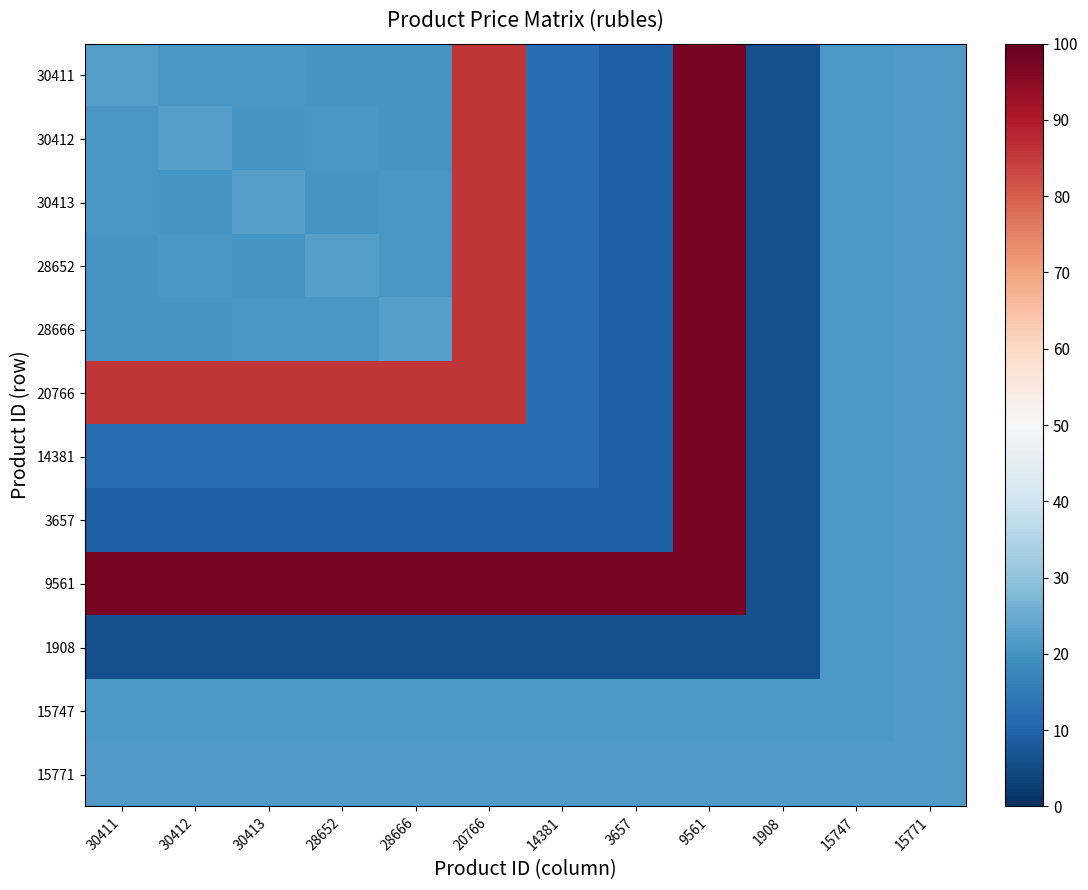

Reading right to left, extract all data points from this chart.

30411: 15771=21.7	15747=21.4	1908=6.0	9561=97.4	3657=9.2	14381=12.1	20766=85.6	28666=20.4	28652=20.4	30413=21.1	30412=21.1	30411=22.3
30412: 15771=21.7	15747=21.4	1908=6.0	9561=97.4	3657=9.2	14381=12.1	20766=85.6	28666=20.4	28652=21.1	30413=20.4	30412=22.3	30411=21.1
30413: 15771=21.7	15747=21.4	1908=6.0	9561=97.4	3657=9.2	14381=12.1	20766=85.6	28666=21.1	28652=20.4	30413=22.3	30412=20.4	30411=21.1
28652: 15771=21.7	15747=21.4	1908=6.0	9561=97.4	3657=9.2	14381=12.1	20766=85.6	28666=21.1	28652=22.3	30413=20.4	30412=21.1	30411=20.4
28666: 15771=21.7	15747=21.4	1908=6.0	9561=97.4	3657=9.2	14381=12.1	20766=85.6	28666=22.3	28652=21.1	30413=21.1	30412=20.4	30411=20.4
20766: 15771=21.7	15747=21.4	1908=6.0	9561=97.4	3657=9.2	14381=12.1	20766=85.6	28666=85.6	28652=85.6	30413=85.6	30412=85.6	30411=85.6
14381: 15771=21.7	15747=21.4	1908=6.0	9561=97.4	3657=9.2	14381=12.1	20766=12.1	28666=12.1	28652=12.1	30413=12.1	30412=12.1	30411=12.1
3657: 15771=21.7	15747=21.4	1908=6.0	9561=97.4	3657=9.2	14381=9.2	20766=9.2	28666=9.2	28652=9.2	30413=9.2	30412=9.2	30411=9.2
9561: 15771=21.7	15747=21.4	1908=6.0	9561=97.4	3657=97.4	14381=97.4	20766=97.4	28666=97.4	28652=97.4	30413=97.4	30412=97.4	30411=97.4
1908: 15771=21.7	15747=21.4	1908=6.0	9561=6.0	3657=6.0	14381=6.0	20766=6.0	28666=6.0	28652=6.0	30413=6.0	30412=6.0	30411=6.0
15747: 15771=21.7	15747=21.4	1908=21.4	9561=21.4	3657=21.4	14381=21.4	20766=21.4	28666=21.4	28652=21.4	30413=21.4	30412=21.4	30411=21.4
15771: 15771=21.7	15747=21.7	1908=21.7	9561=21.7	3657=21.7	14381=21.7	20766=21.7	28666=21.7	28652=21.7	30413=21.7	30412=21.7	30411=21.7